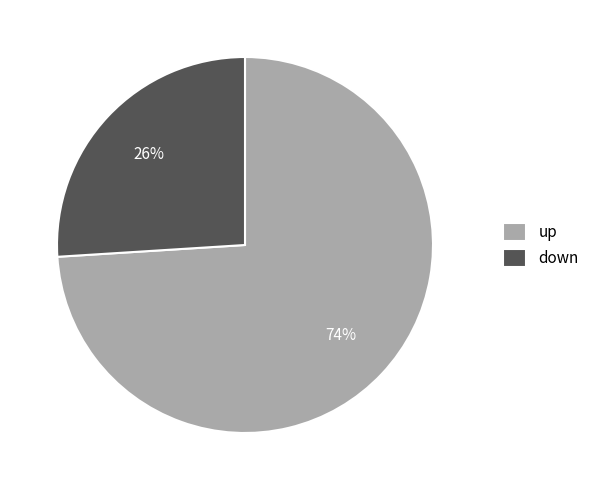

What is the largest slice in the pie chart?

up